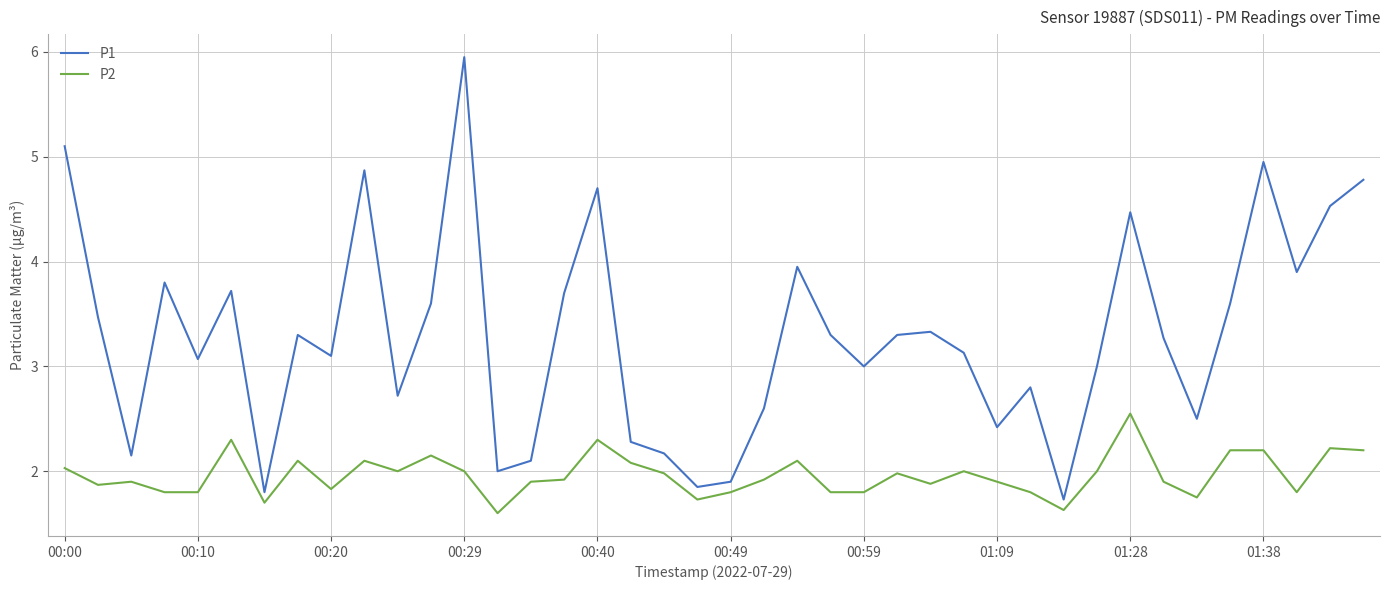

Which series has the widest spread of values?

P1